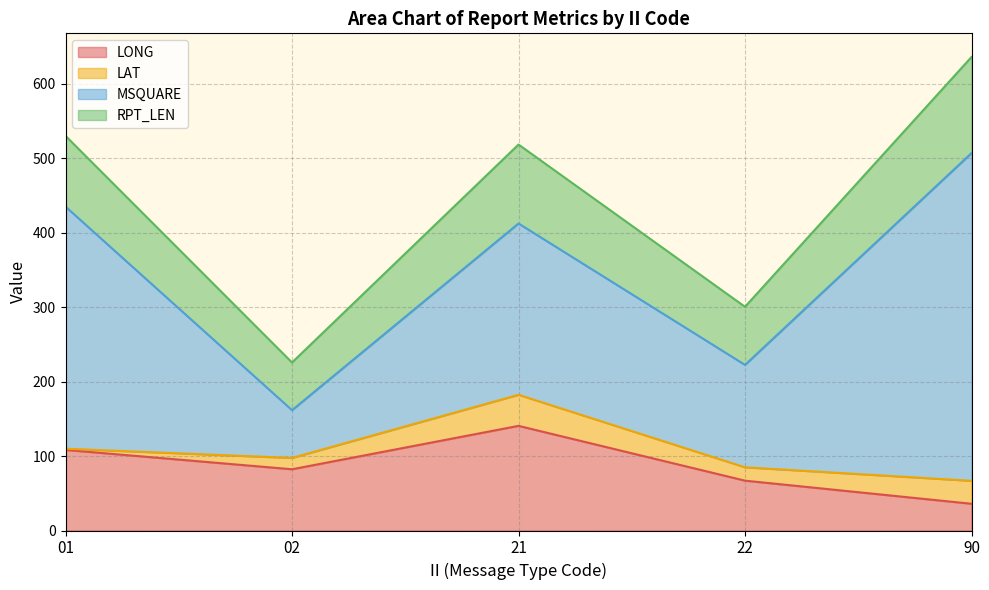

What is the total value across all series at 90?

635.7